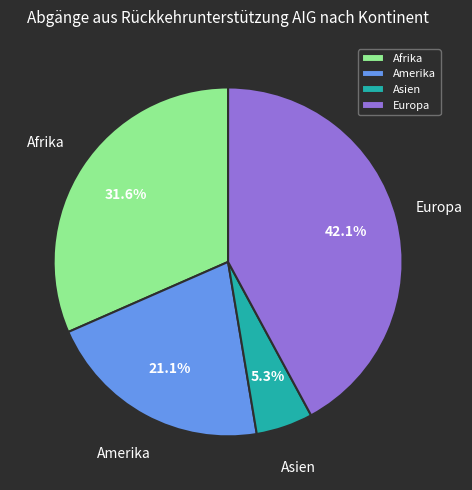

Which has a higher value, Amerika or Asien?

Amerika